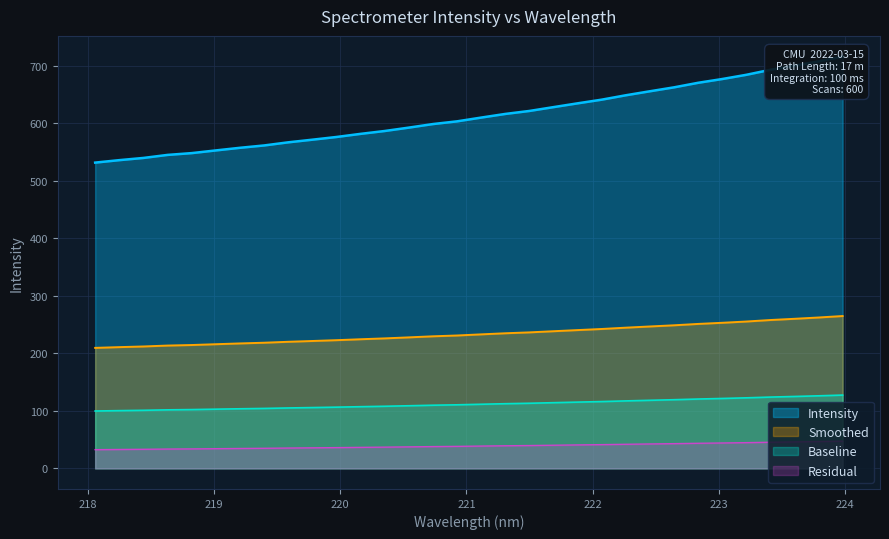

Does the chart display data point markers on the line(s)?

No